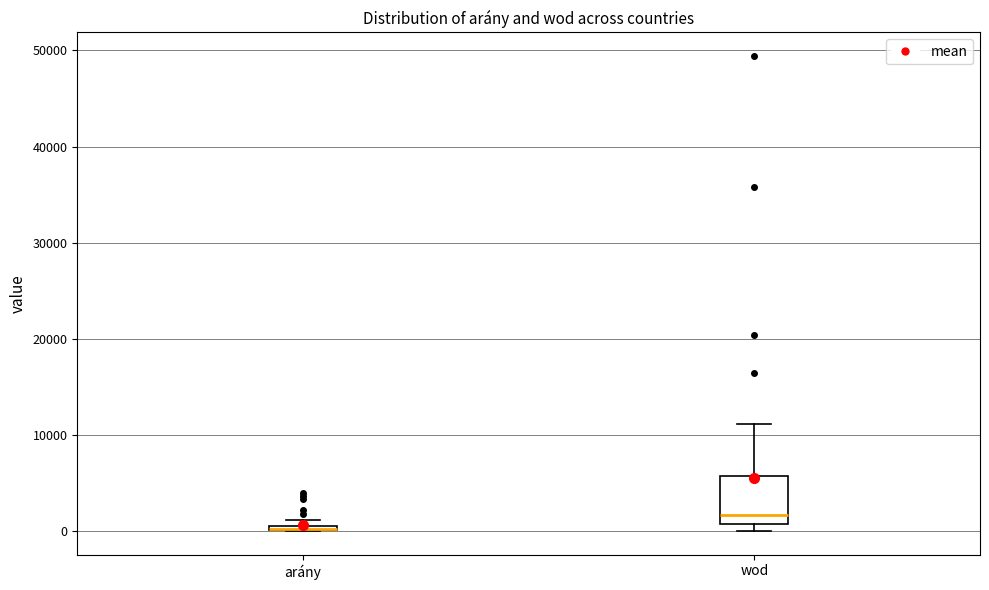

Where does the upper whisker of the box for wod end on the y-axis? The values are not printed on the chart, so give them approximately, as read against the axis.

11000